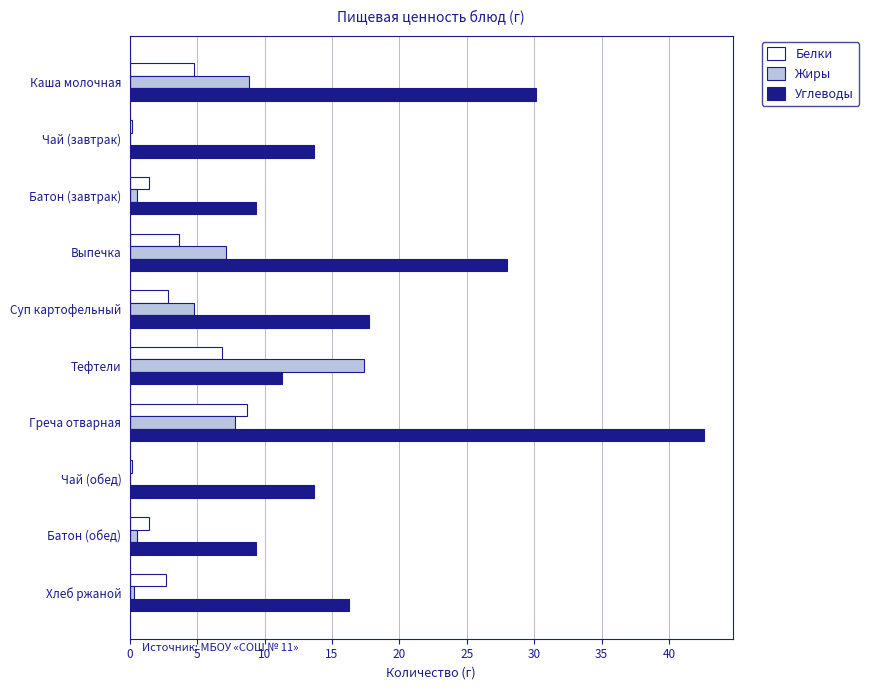

How many distinct data groups are displayed?

3